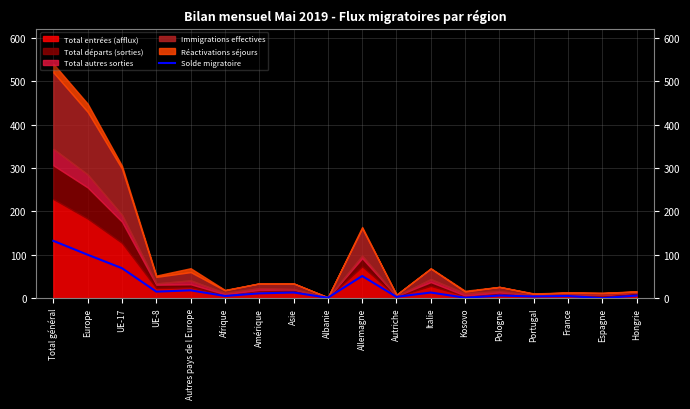

The chart shows a value of 4 at Portugal. True or false?

True